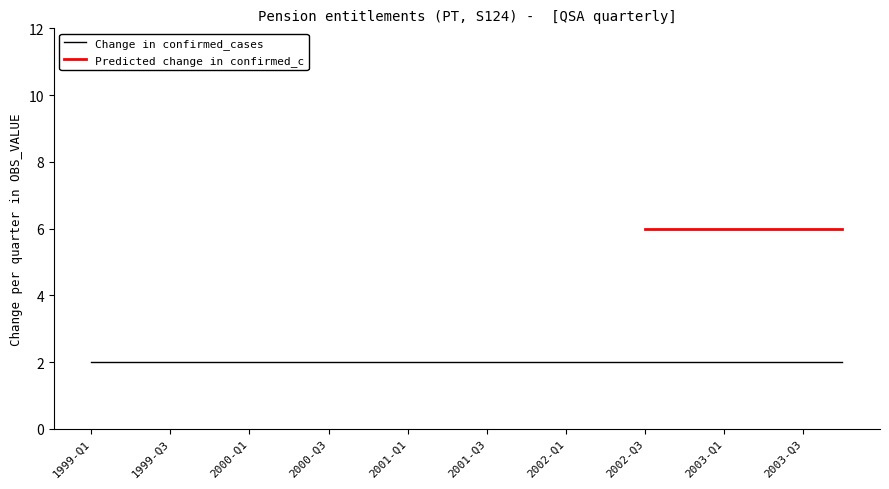

Which series changed the most between 1999-Q3 and 2003-Q2?

Change in confirmed_cases